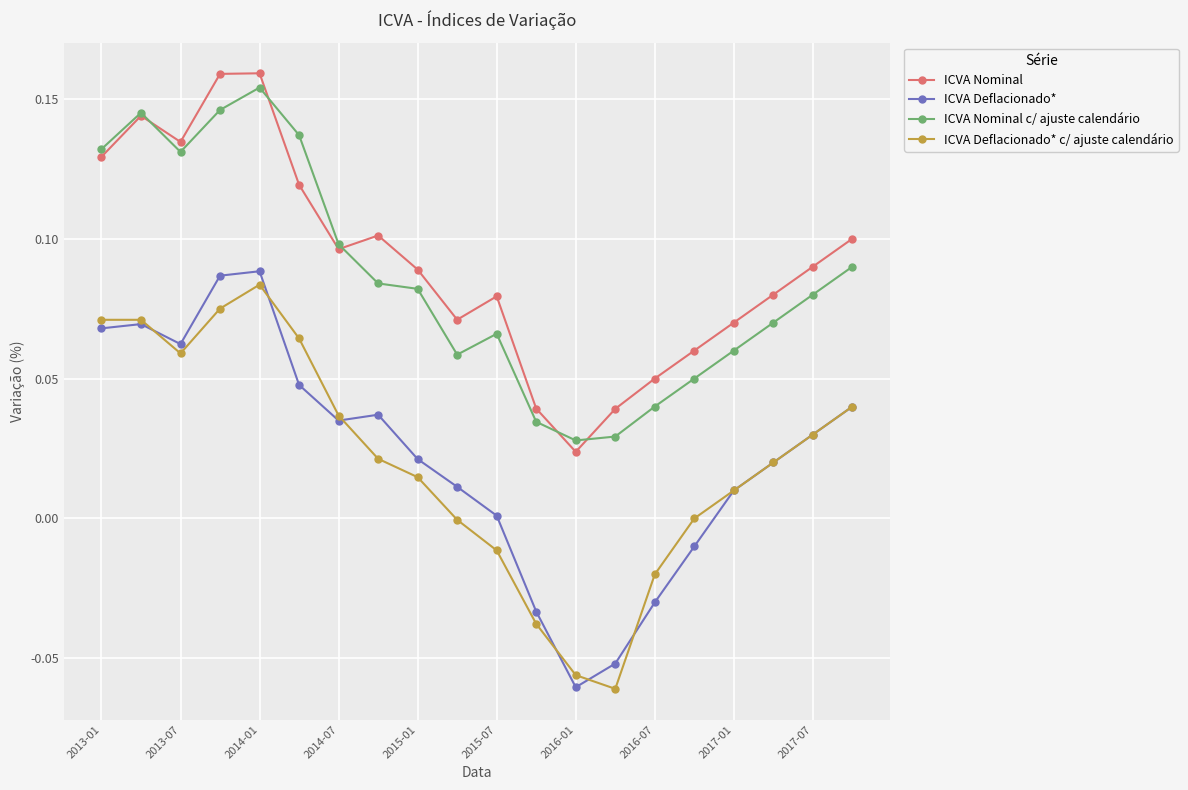

Is this an area chart (filled region under the line)?

No